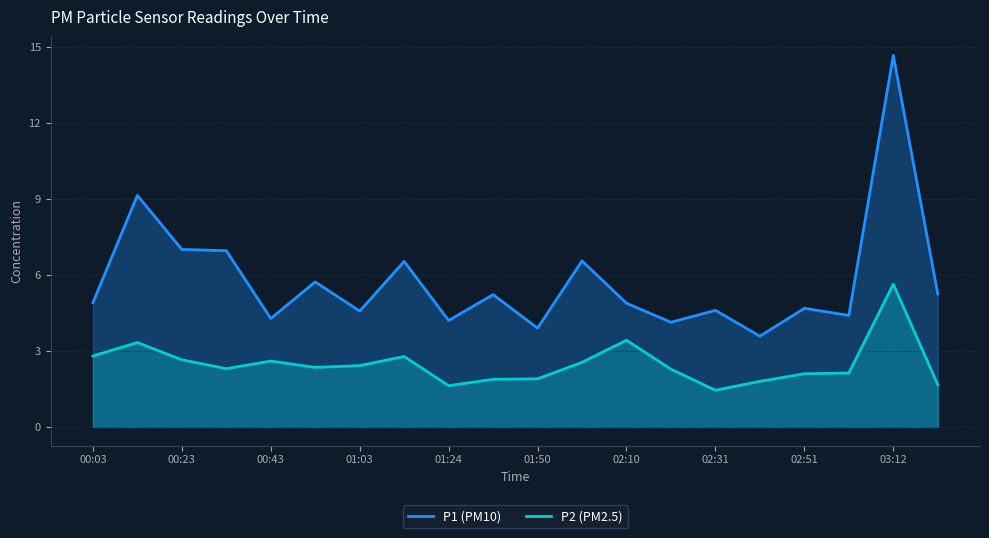

At which category is the sum across all series the highest?

03:12